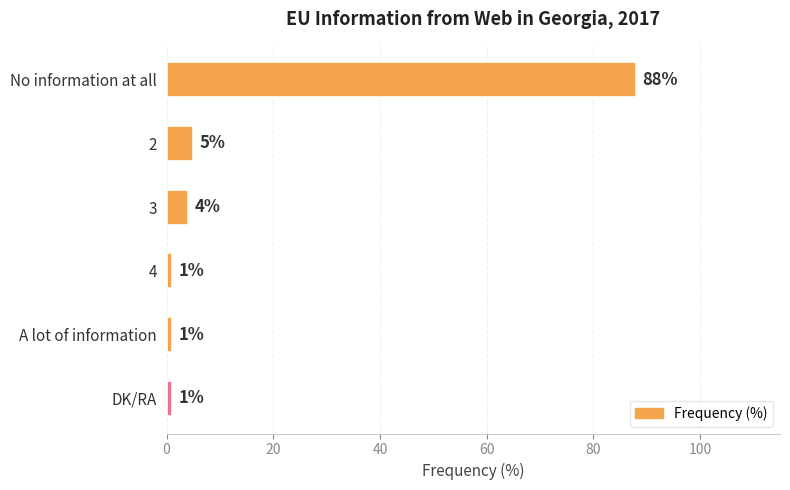

Which category has the highest value across all series?

No information at all